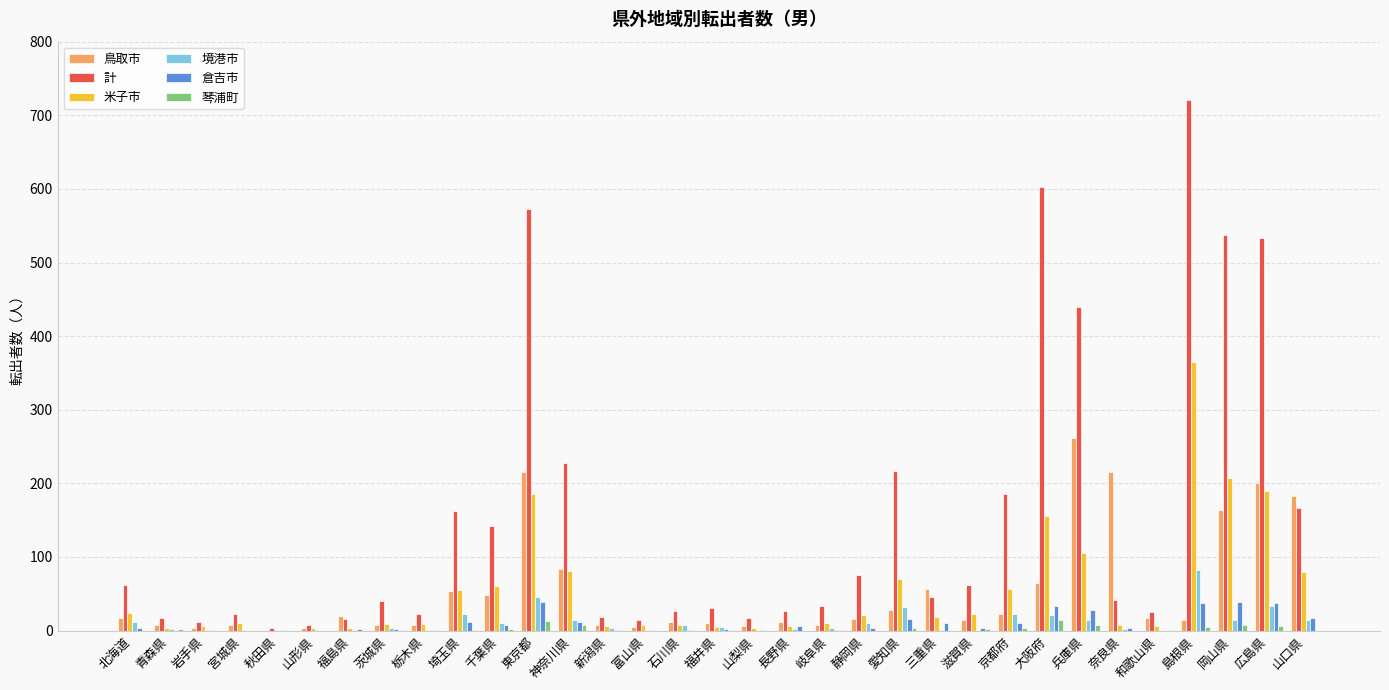

What is the sum of all 琴浦町 values?

81